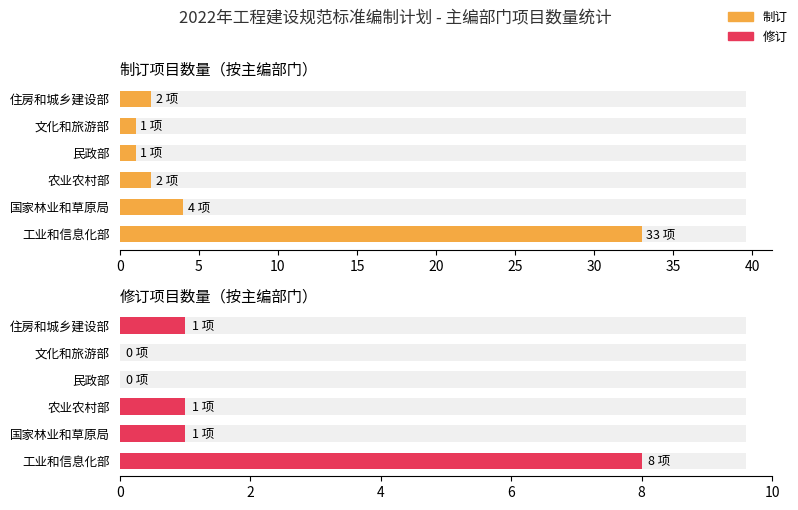

What is the value of the 制订 bar at the 1st from the left?

33